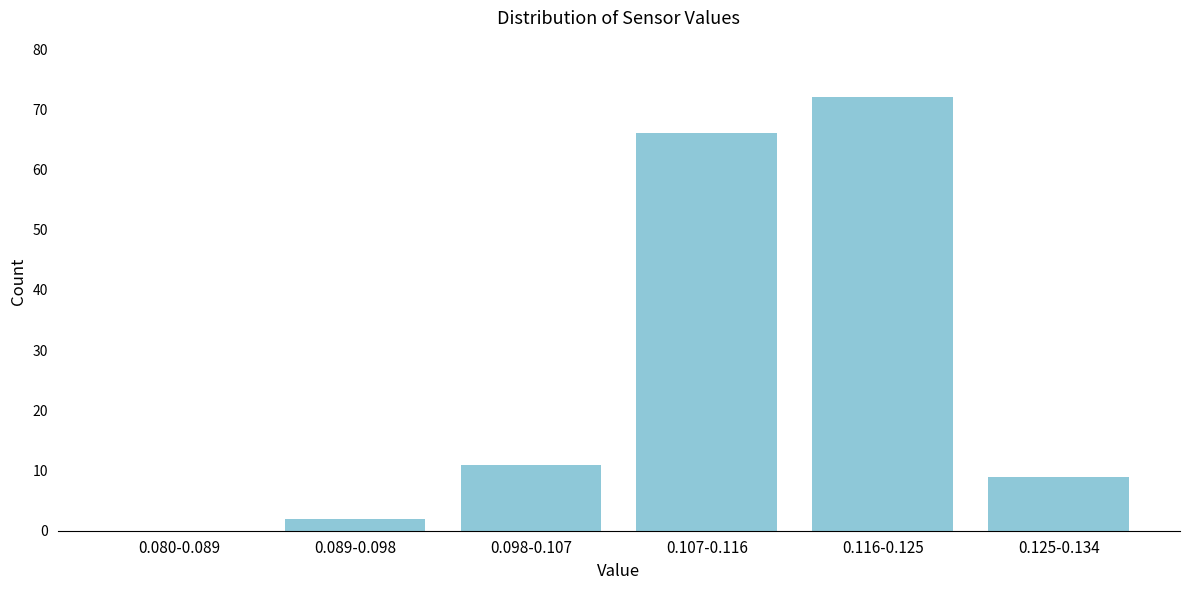

Reading left to right, transcribe all the data shown in this chart.

0.080-0.089=0	0.089-0.098=2	0.098-0.107=11	0.107-0.116=66	0.116-0.125=72	0.125-0.134=9